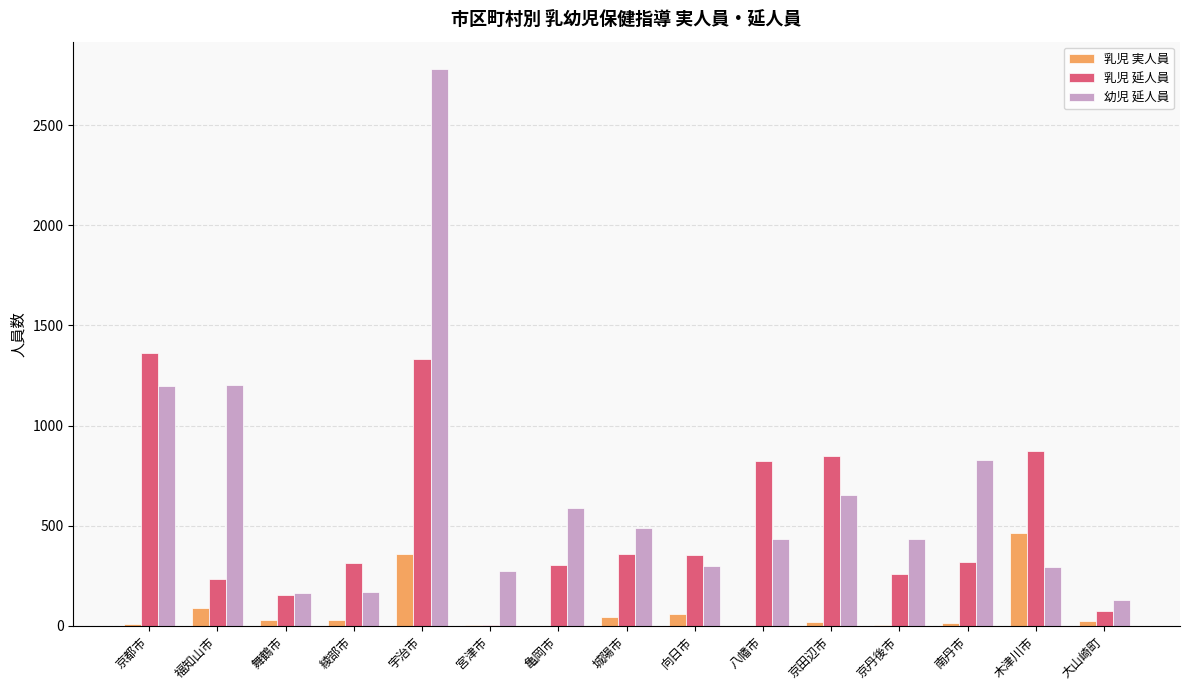

True or false: 幼児 延人員 has a value of 420 at 向日市.

False